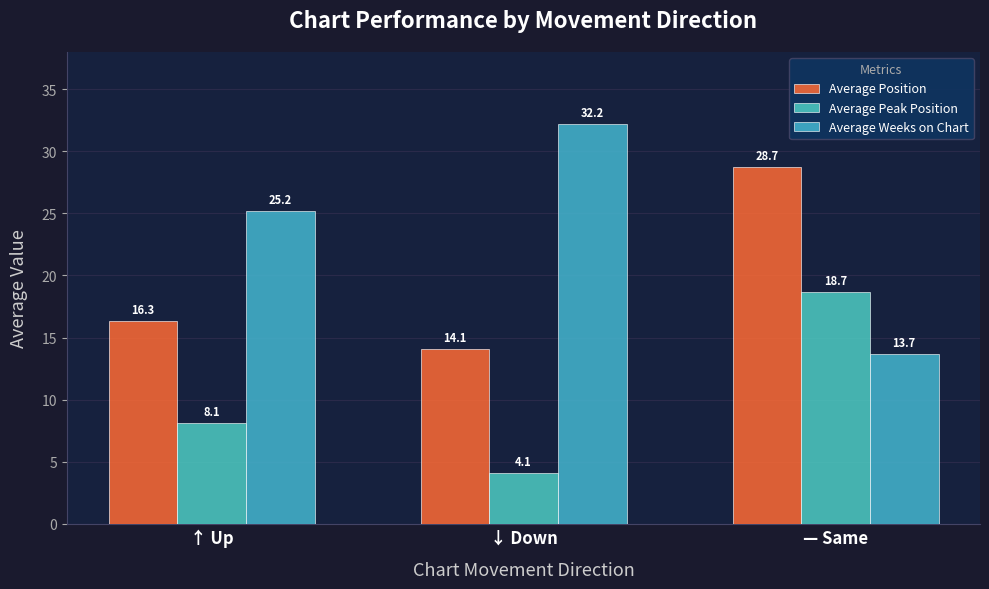

Reading right to left, list all the values displayed in this chart.

Average Position: — Same=28.7	↓ Down=14.1	↑ Up=16.3
Average Peak Position: — Same=18.7	↓ Down=4.1	↑ Up=8.1
Average Weeks on Chart: — Same=13.7	↓ Down=32.2	↑ Up=25.2